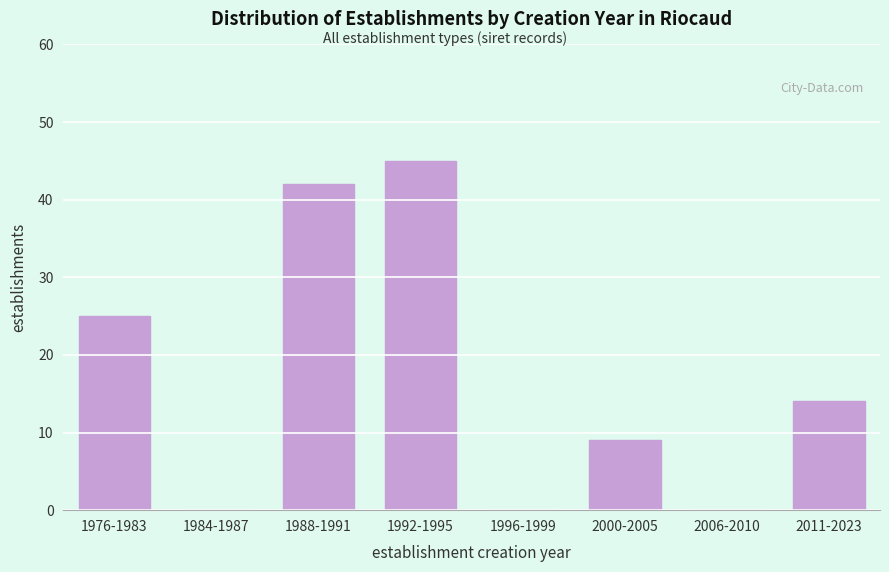

Reading left to right, extract all data points from this chart.

1976-1983=25	1984-1987=0	1988-1991=42	1992-1995=45	1996-1999=0	2000-2005=9	2006-2010=0	2011-2023=14